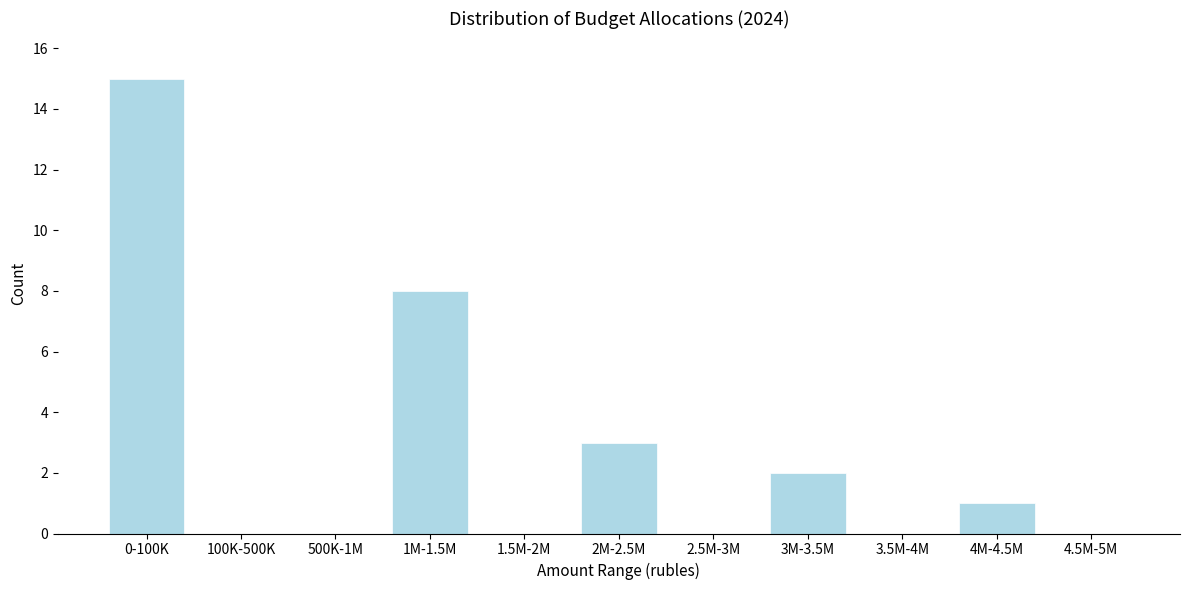

Reading left to right, what are all the values shown in this chart?

0-100K=15	100K-500K=0	500K-1M=0	1M-1.5M=8	1.5M-2M=0	2M-2.5M=3	2.5M-3M=0	3M-3.5M=2	3.5M-4M=0	4M-4.5M=1	4.5M-5M=0